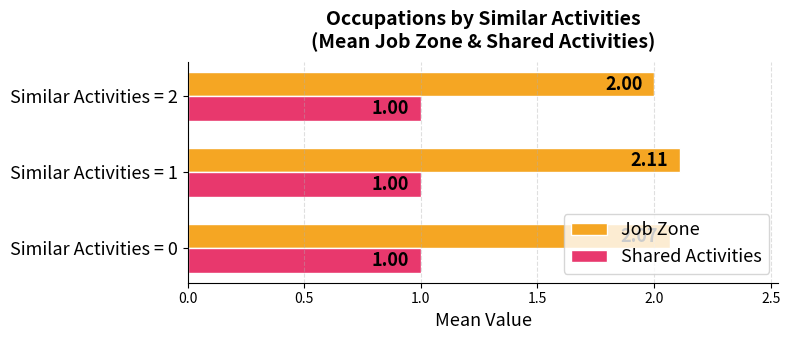

What is the sum of the Shared Activities values at Similar Activities = 2 and Similar Activities = 0?

2.0